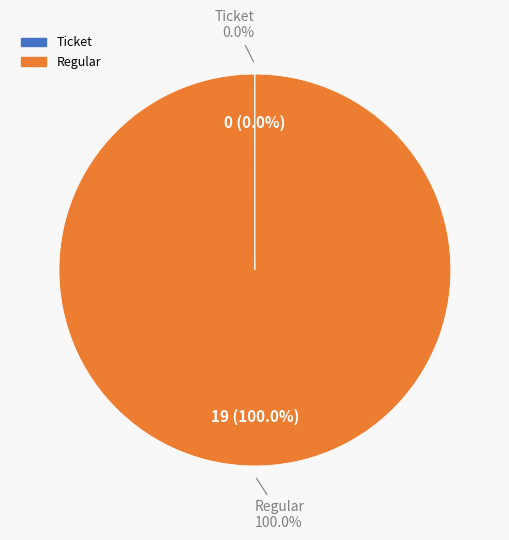

To the nearest percent, what percentage of the pie is Regular?

100%